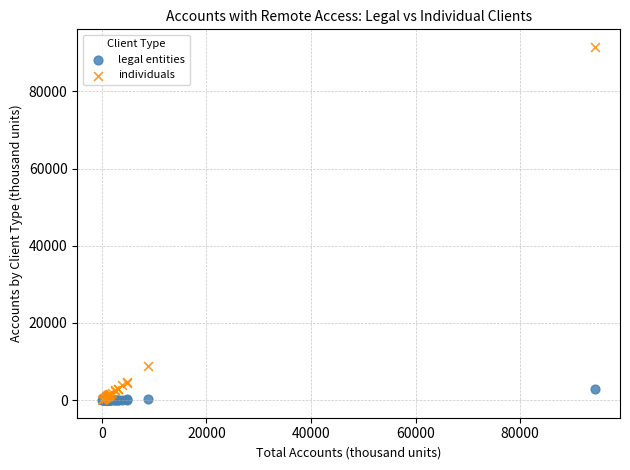

Across all series, what Y value is closest to 45744?

8760.6